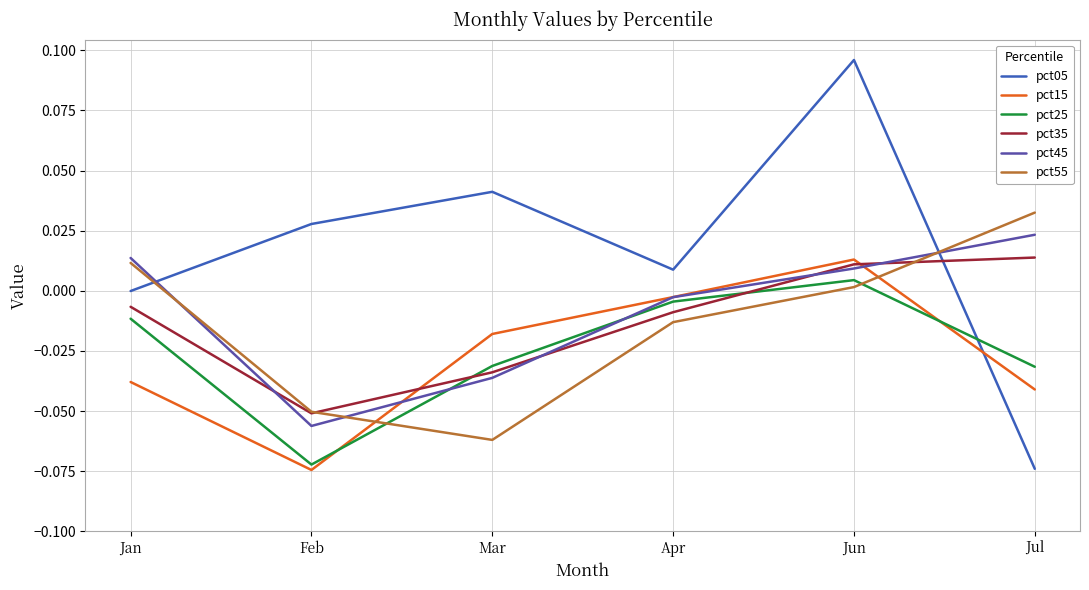

Which series has the largest total across all categories?

pct05